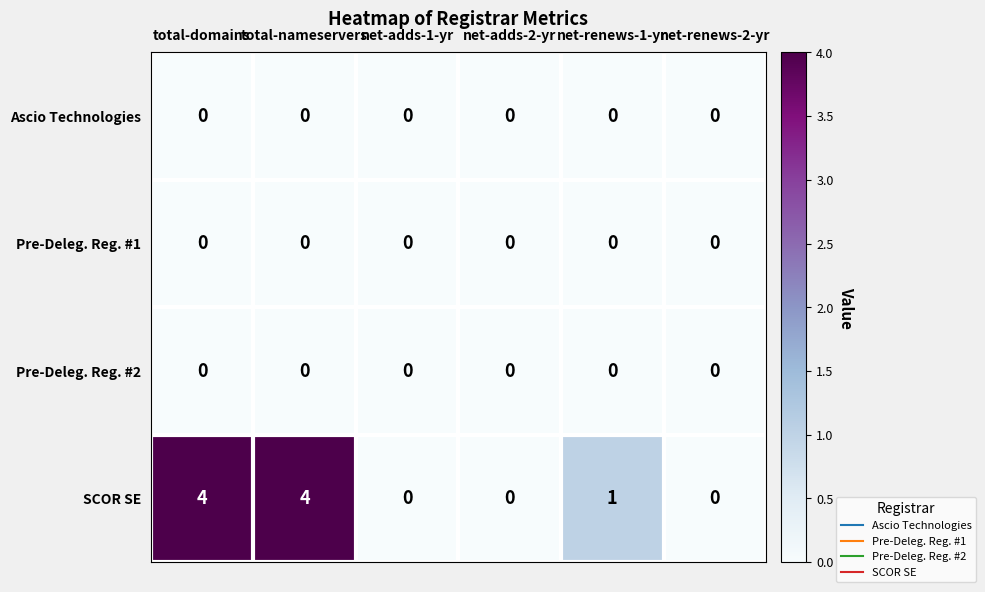

Which series has the largest total across all categories?

SCOR SE